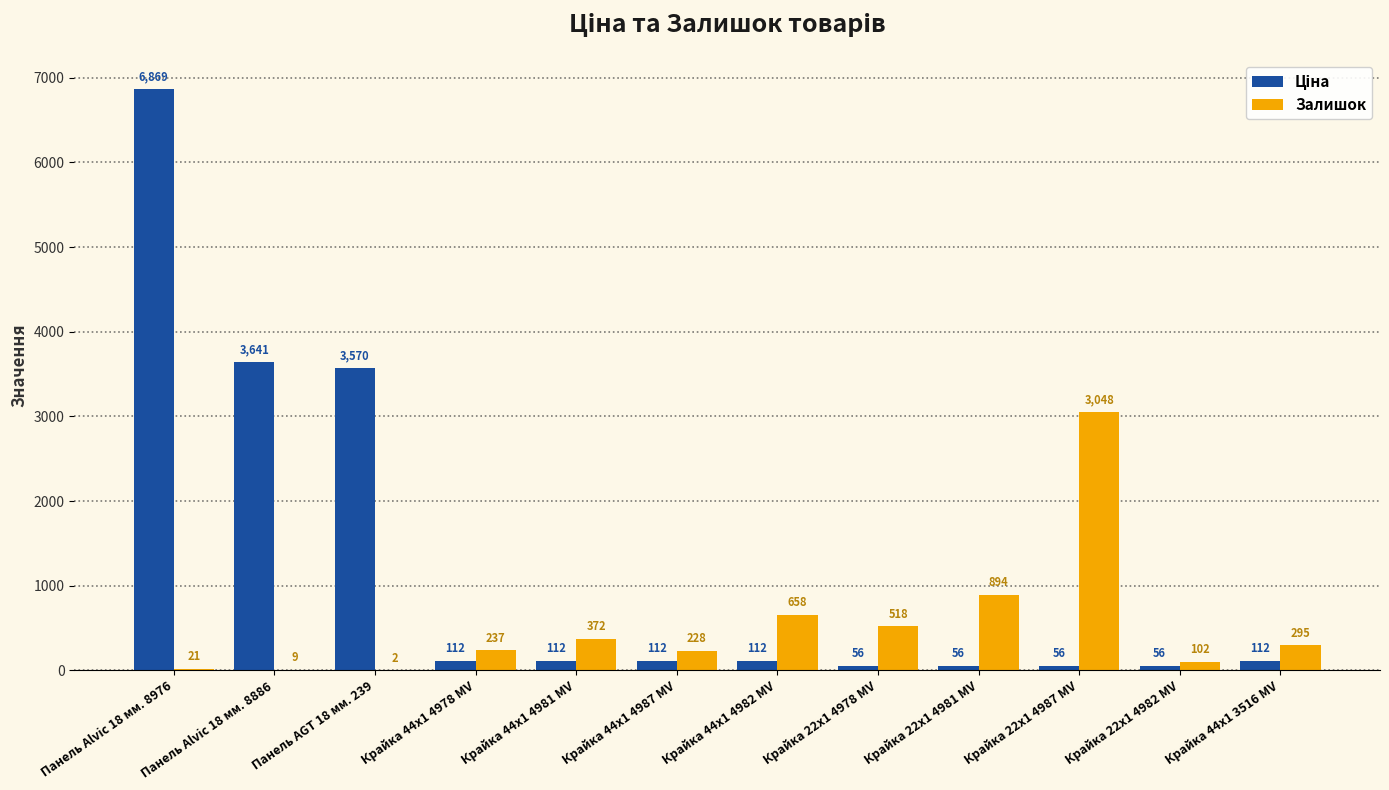

At which category is the sum across all series the highest?

Панель Alvic 18 мм. 8976